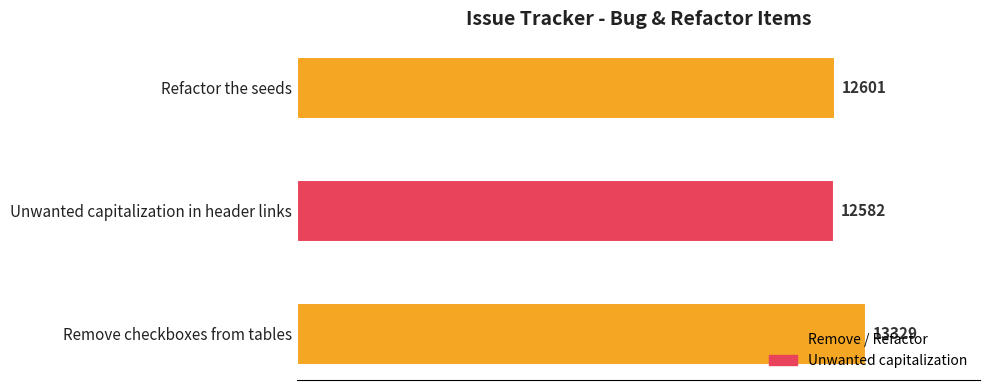

Is it true that the value at Unwanted capitalization in header links is 12582?

True